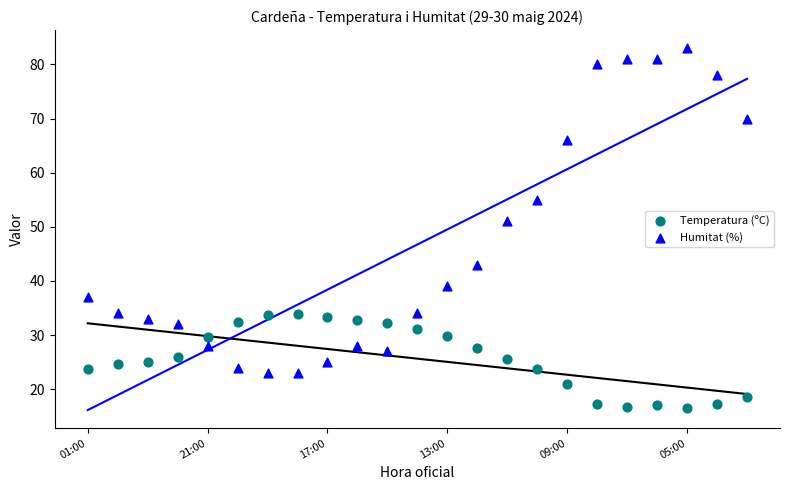

Which series has the largest Y range (max minus min)?

Humitat (%)